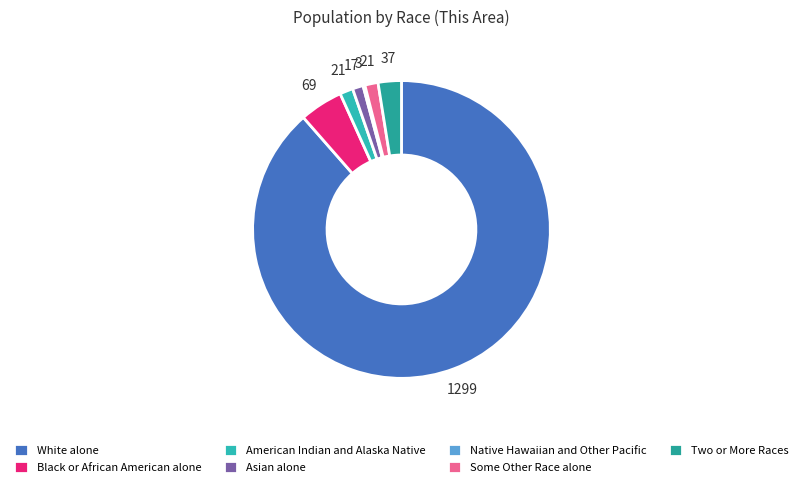

Rank the categories by value from highest to lowest.

White alone, Black or African American alone, Two or More Races, American Indian and Alaska Native, Some Other Race alone, Asian alone, Native Hawaiian and Other Pacific